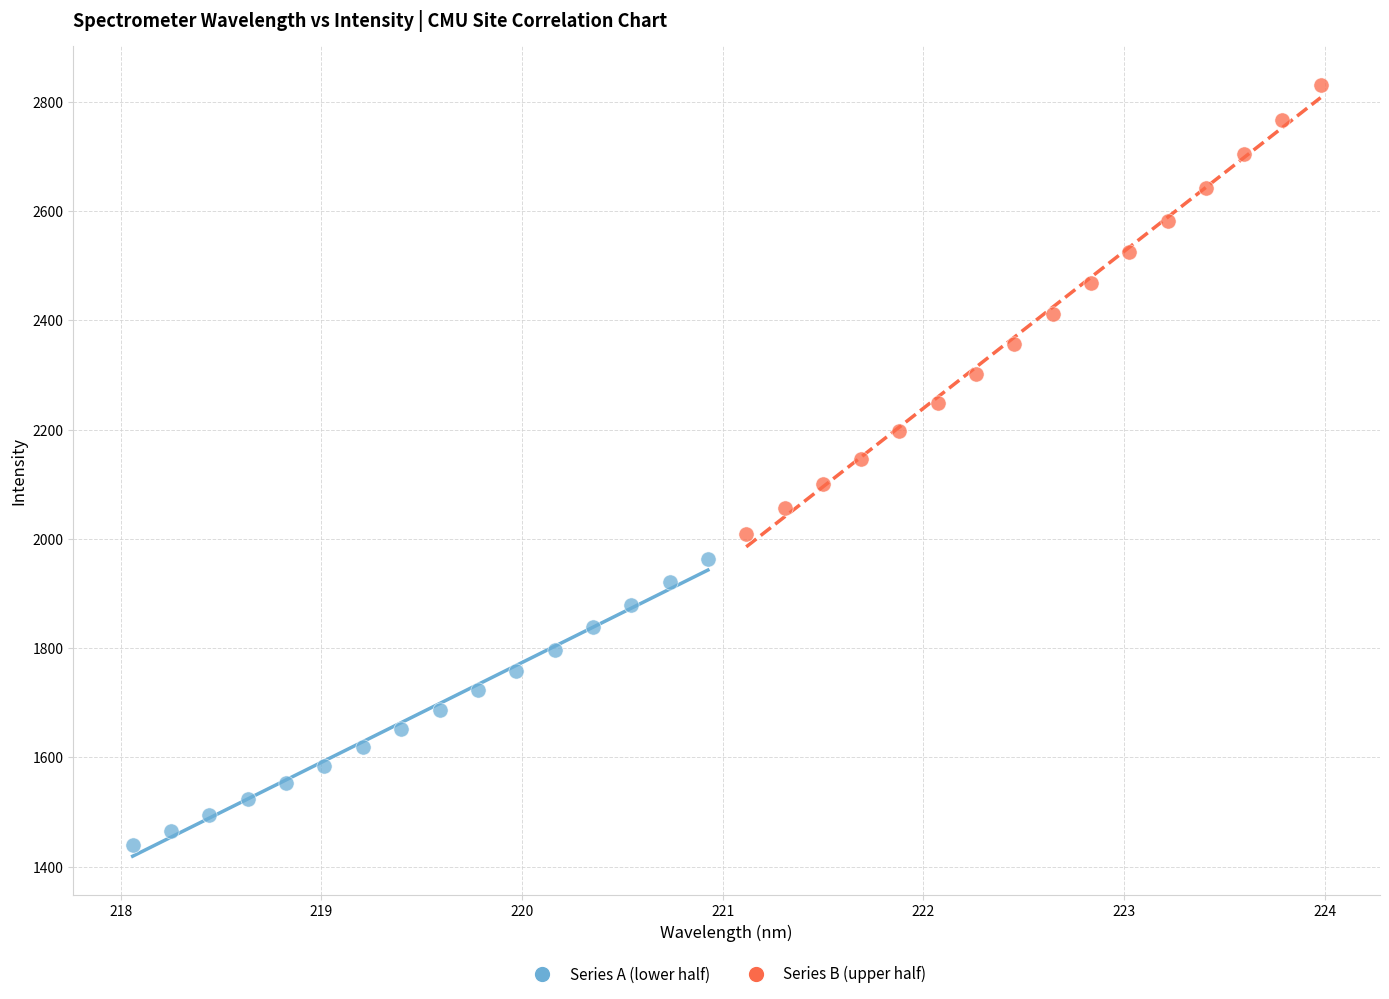

Which series contains the highest Y value?

Series B (upper half)